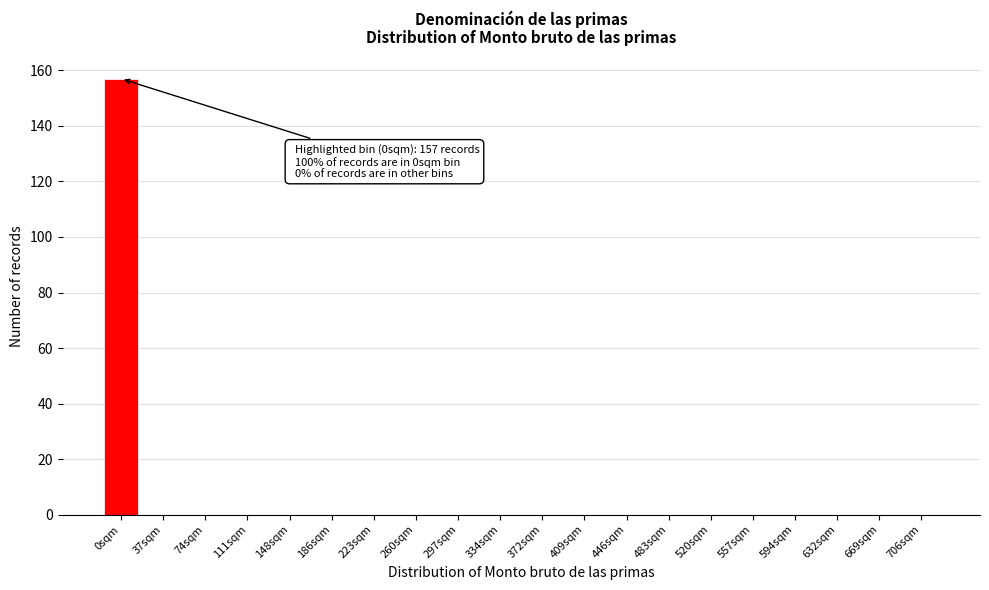

Reading left to right, transcribe all the data shown in this chart.

0sqm=157	37sqm=0	74sqm=0	111sqm=0	148sqm=0	186sqm=0	223sqm=0	260sqm=0	297sqm=0	334sqm=0	372sqm=0	409sqm=0	446sqm=0	483sqm=0	520sqm=0	557sqm=0	594sqm=0	632sqm=0	669sqm=0	706sqm=0